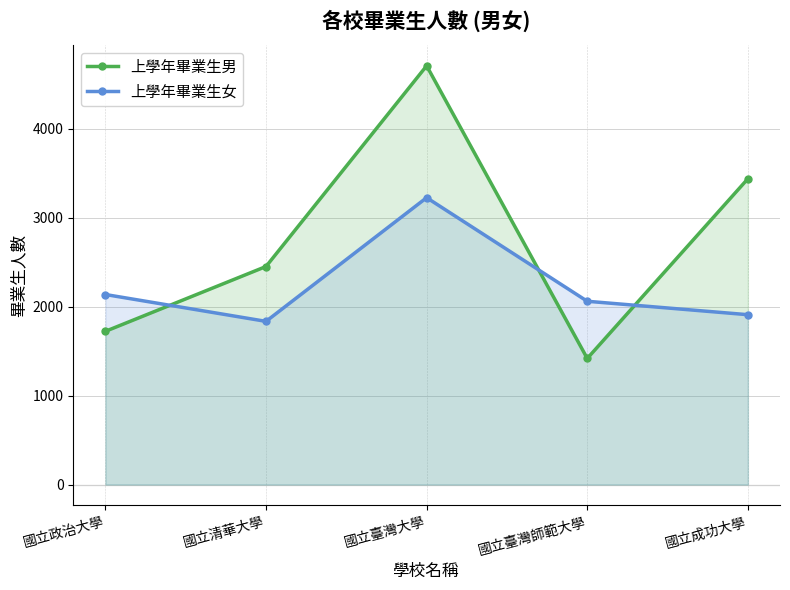

What is the spread (max minus min) of values at 國立政治大學?

414